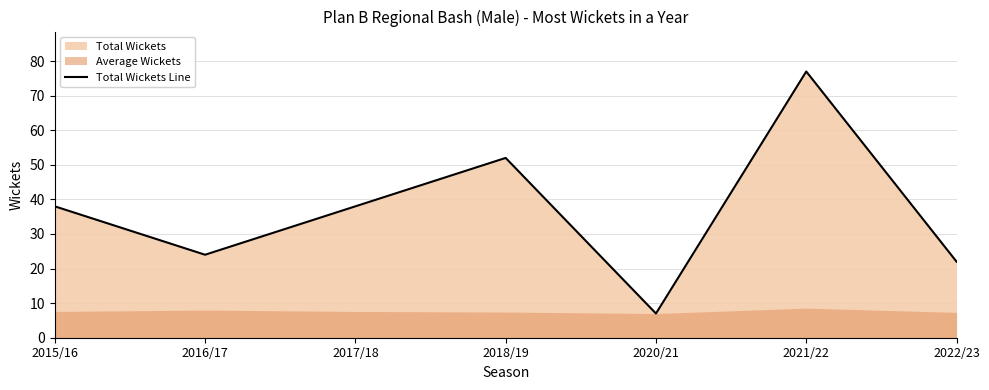

Rank the categories by value from lowest to highest.

2020/21, 2022/23, 2016/17, 2015/16, 2017/18, 2018/19, 2021/22